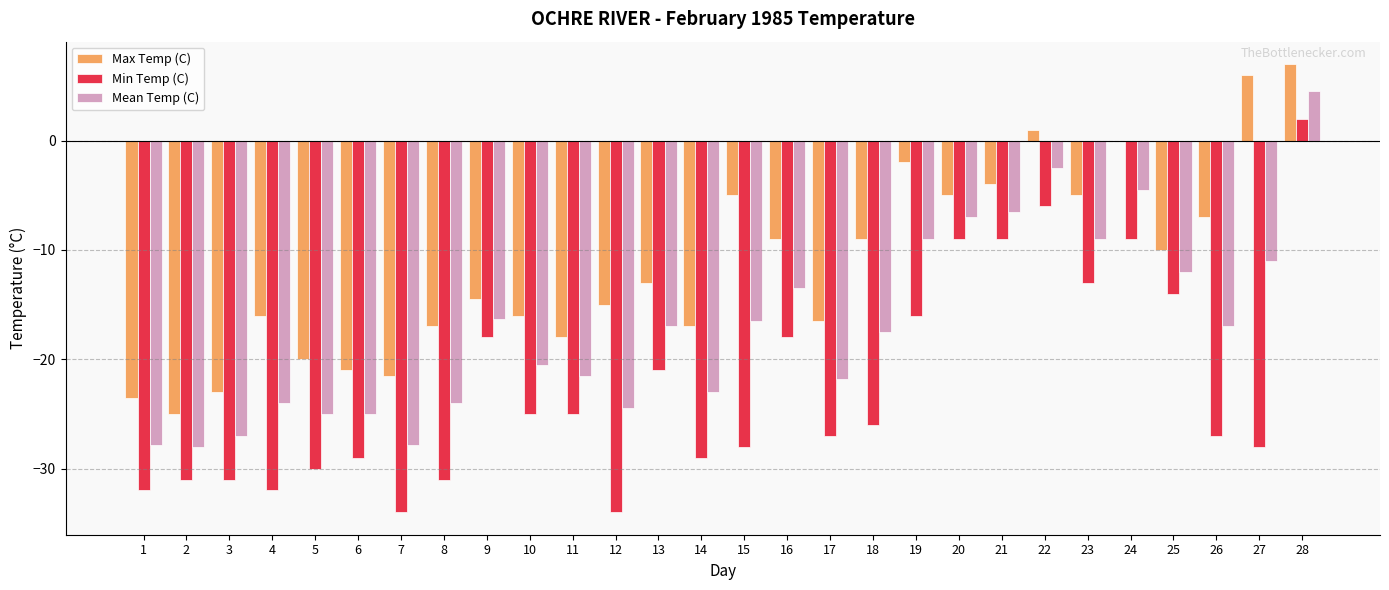

Which category has the highest value across all series?

28